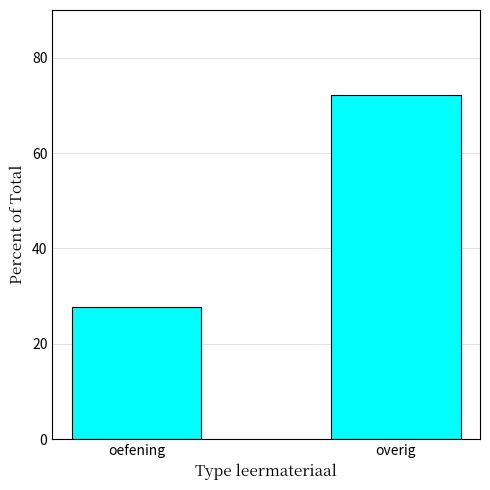

Reading right to left, list all the values displayed in this chart.

overig=72.2	oefening=27.8